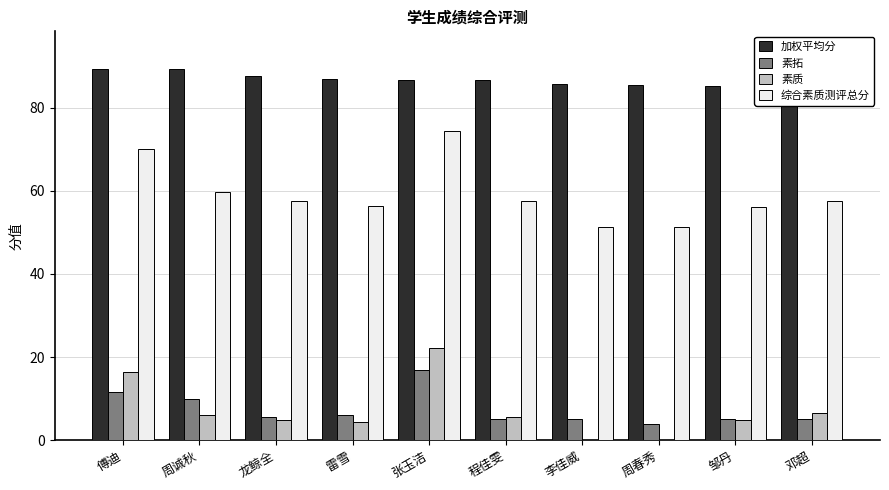

List the labels in order of 素质 value, smallest first.

李佳威, 周春秀, 雷雪, 龙鲸全, 邹丹, 程佳雯, 周诚秋, 邓超, 傅迪, 张玉洁